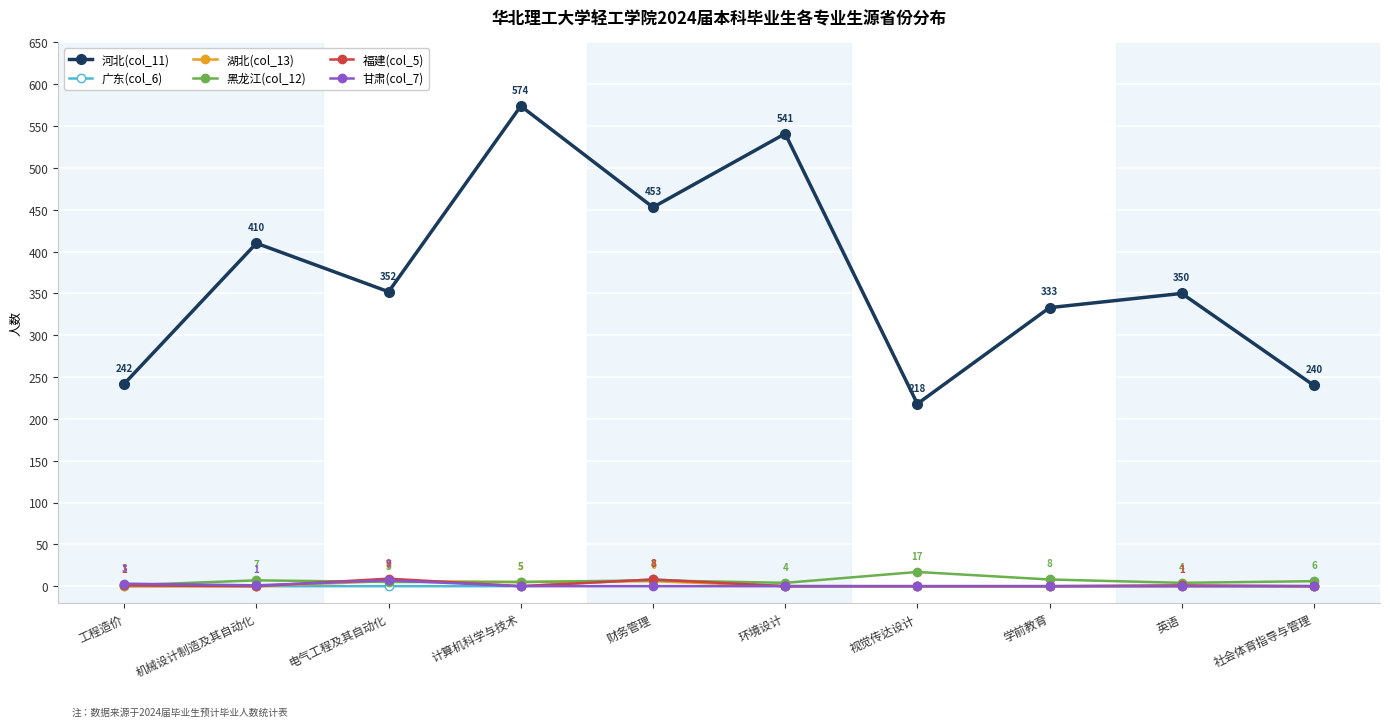

How many values in 湖北(col_13) are above zero?

3